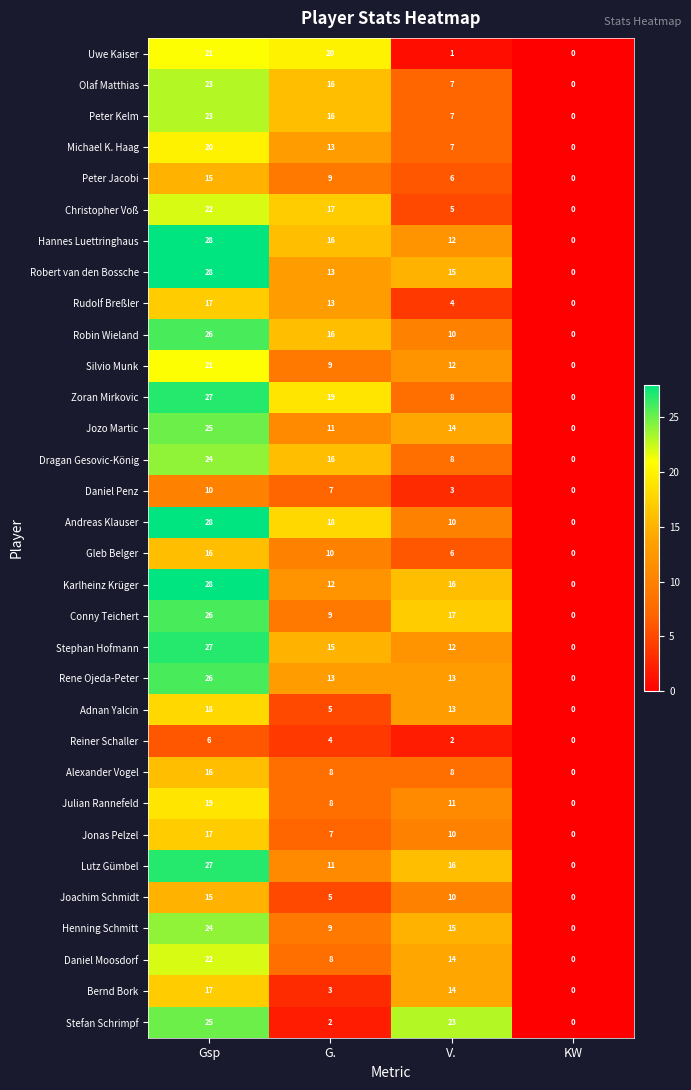

True or false: Stefan Schrimpf has a value of 23 at V..

True